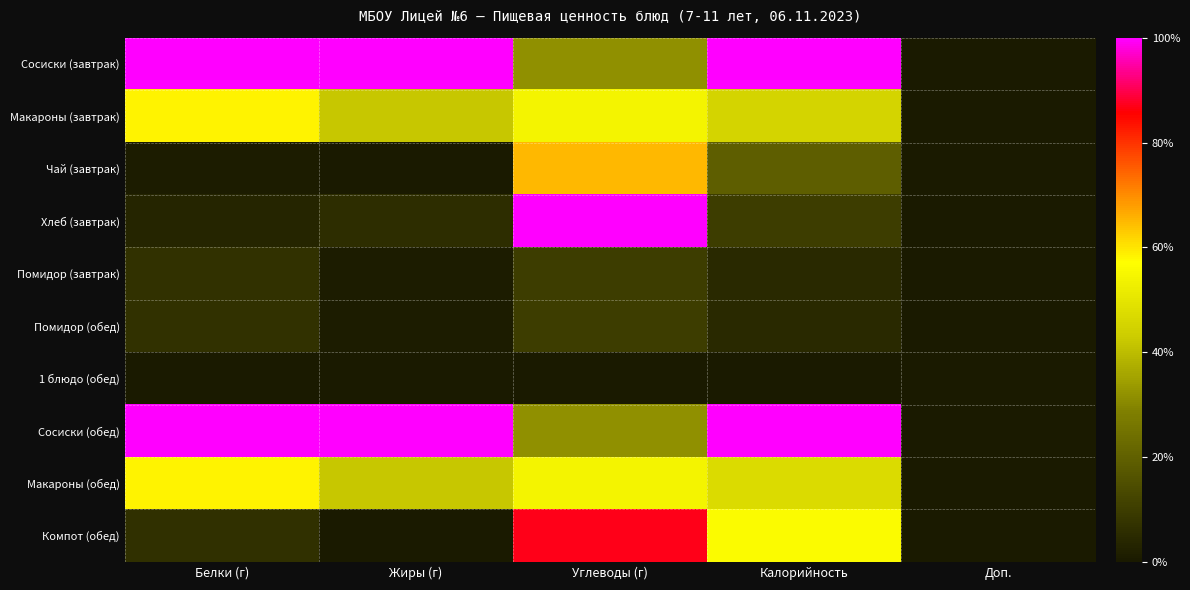

Between Доп. and Углеводы (г), which is larger?

Углеводы (г)